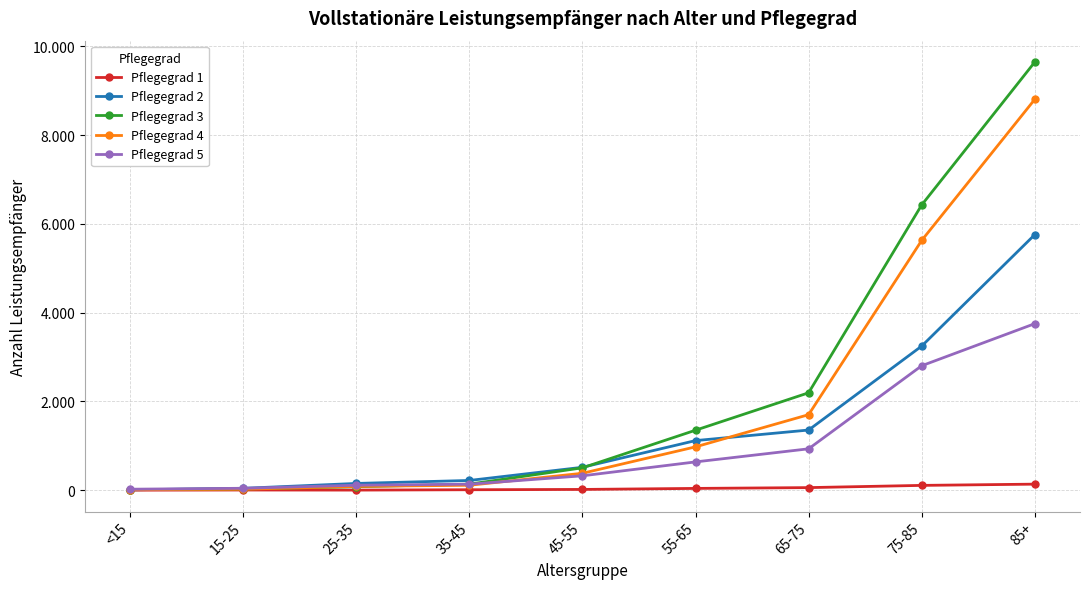

What are all the series names shown in the legend?

Pflegegrad 1, Pflegegrad 2, Pflegegrad 3, Pflegegrad 4, Pflegegrad 5